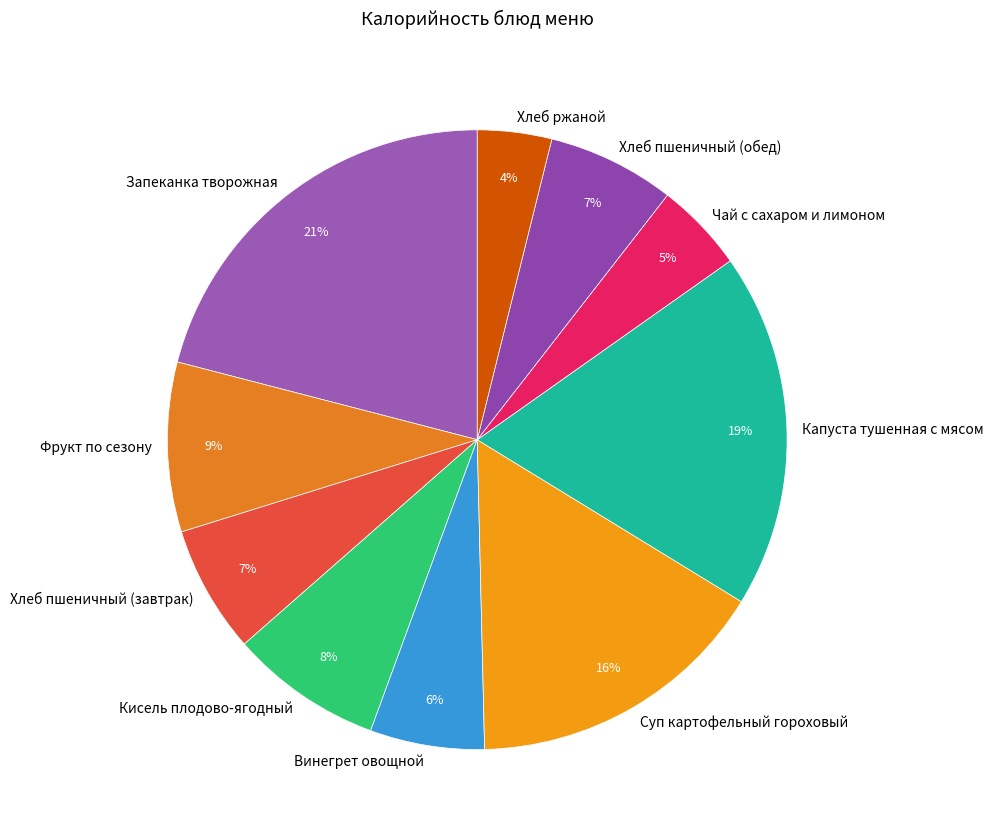

How many segments does this pie chart have?

10